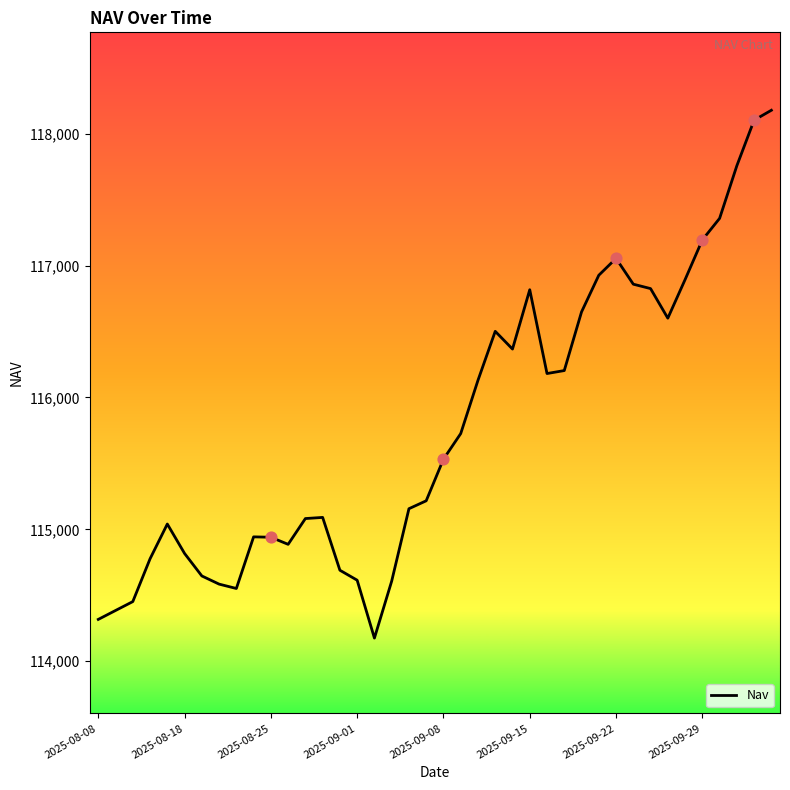

What is the smallest value displayed?

114175.4